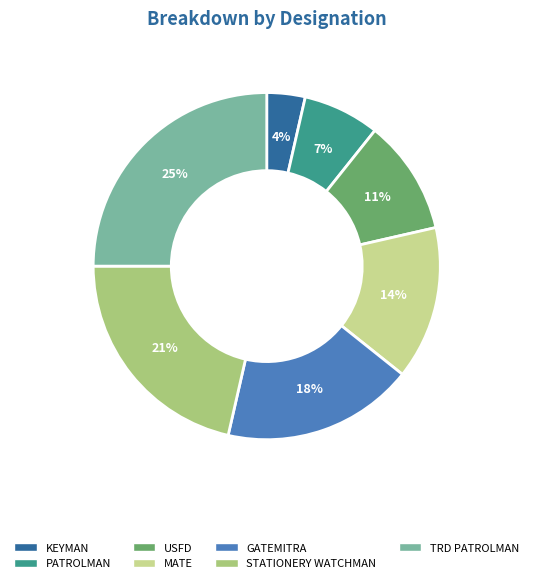

Is there any slice that represents more than half of the pie?

No